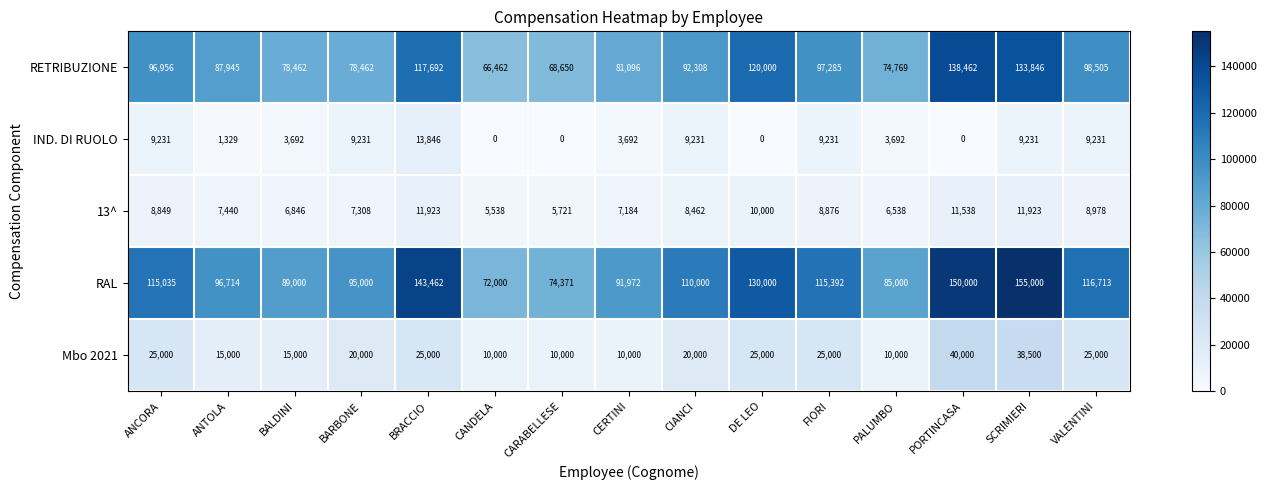

What is the maximum value for RETRIBUZIONE?

138462